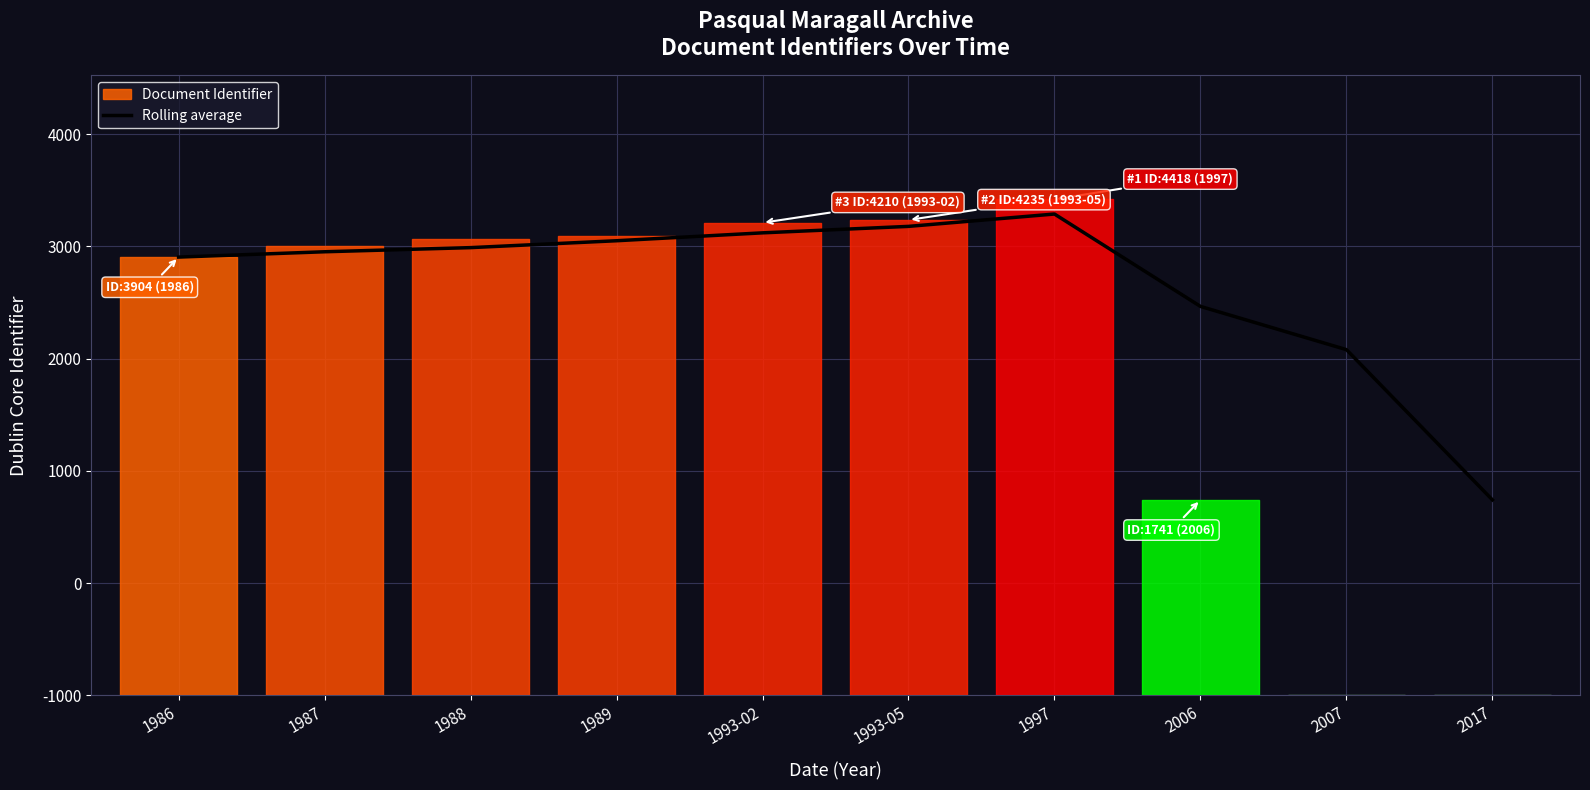

How many data points are above 3988?

5